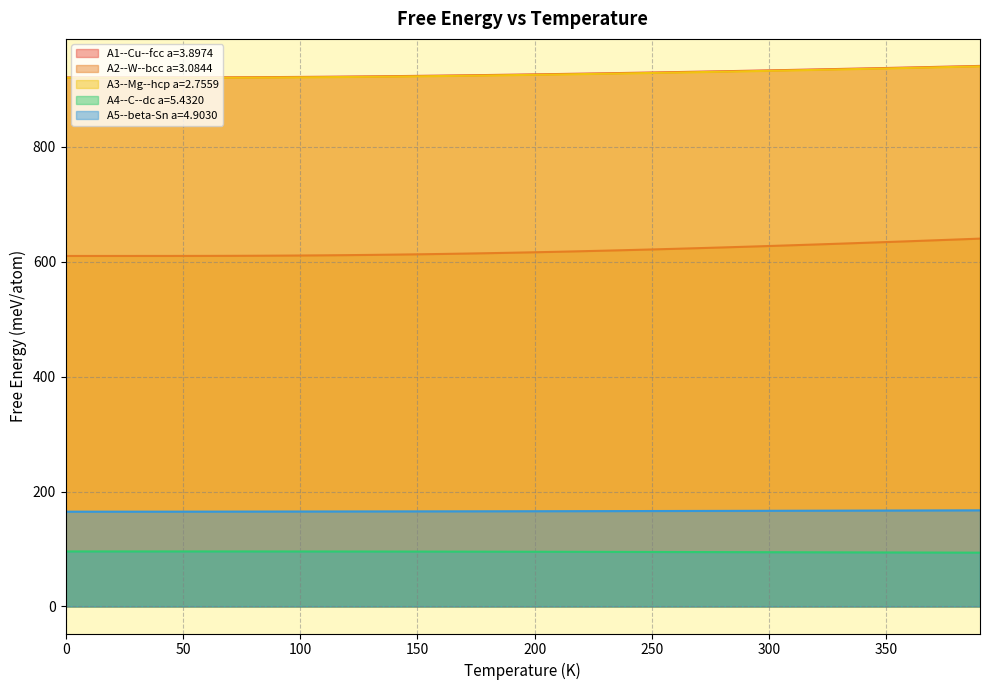

Is it true that A5--beta-Sn a=4.9030 equals 232.1 at 310?

False